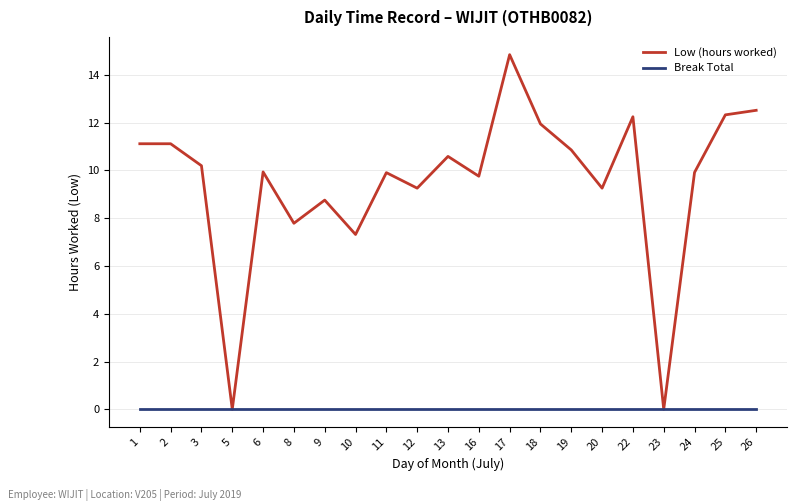

Which series changed the most between 6 and 25?

Low (hours worked)